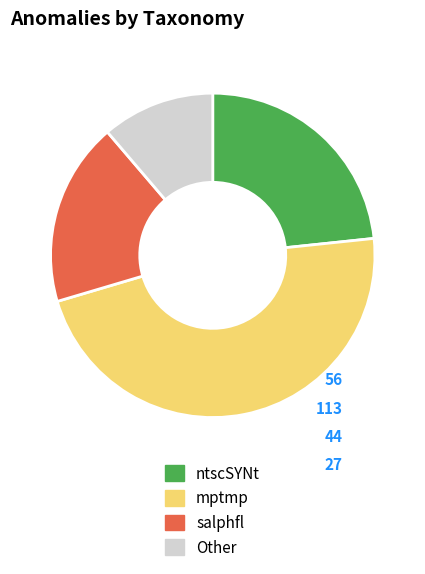

What is the smallest slice in the pie chart?

Other